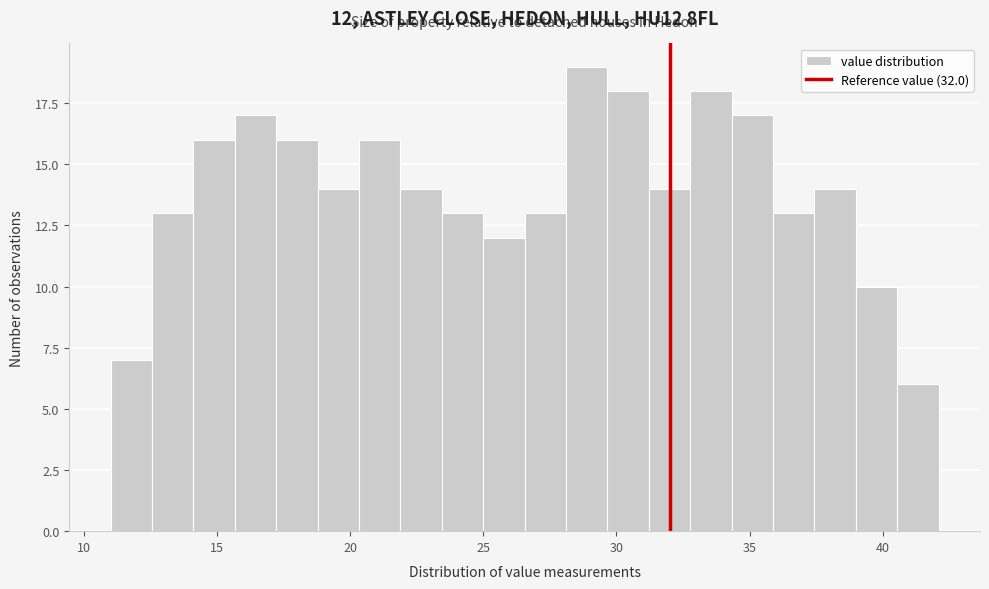

Read against the x-axis, roughly where is the centre of the tallest bar?

29.0